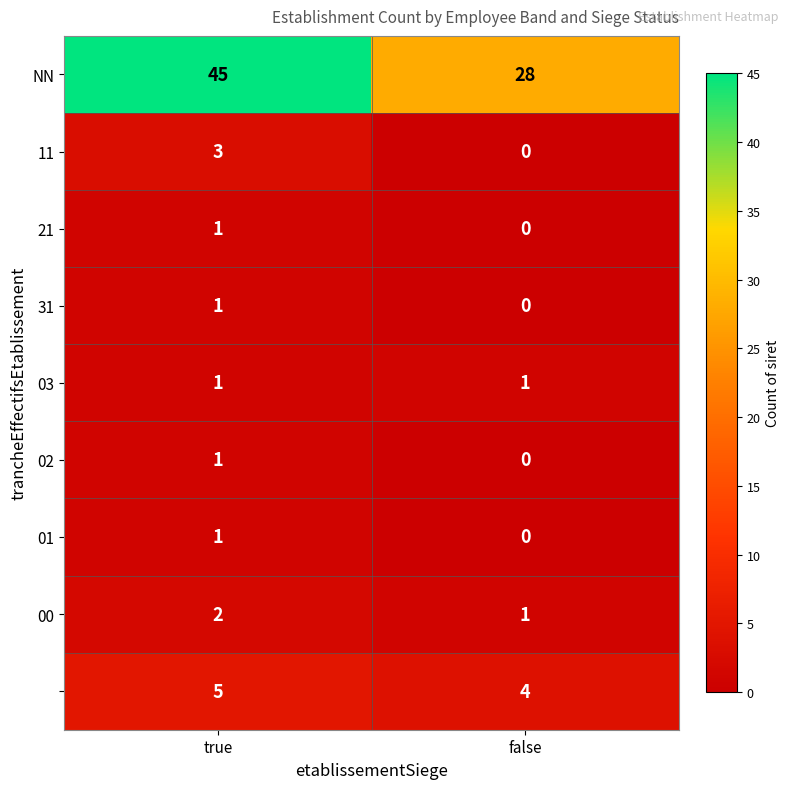

At which category is the sum across all series the highest?

true